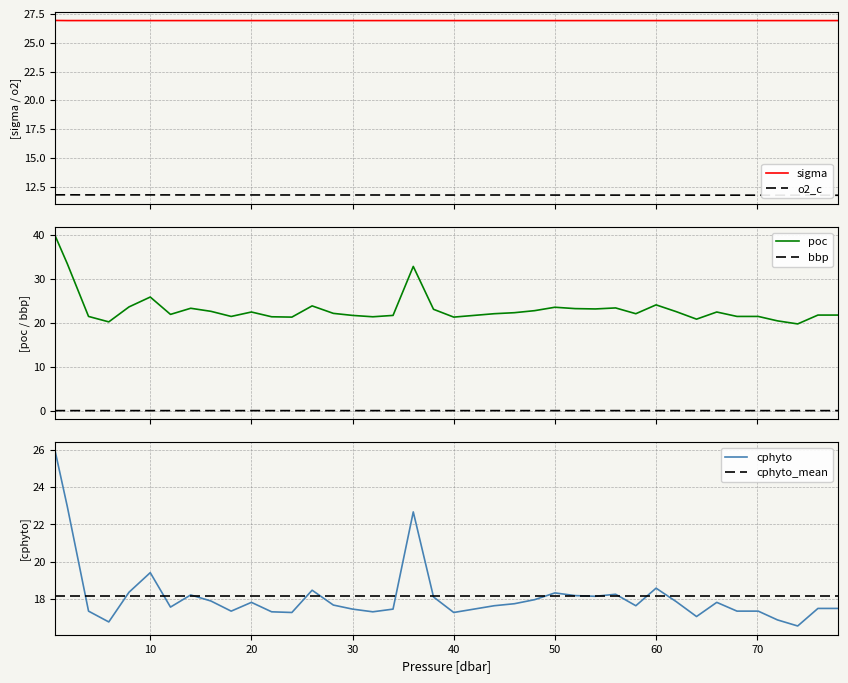

Is this an area chart (filled region under the line)?

No